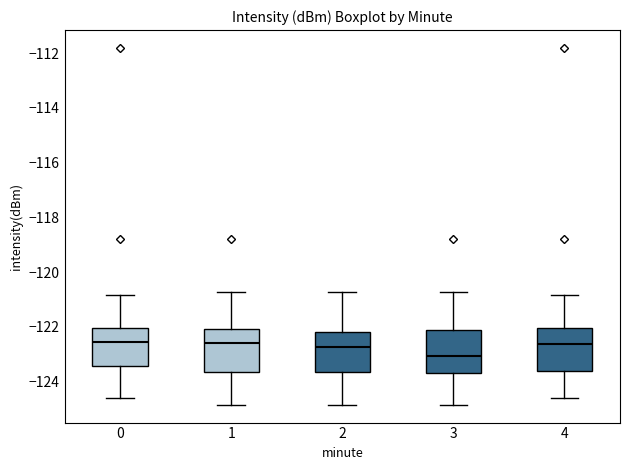

Reading left to right, transcribe this box plot: for each box, give where its median line is, the range the box spans, and where its two whiskers end, as read against the y-axis. The values are not printed on the chart, so give them approximately, as read against the axis.

0: median -122.6, box -123.4 to -122.0, whiskers -124.6 to -120.8
1: median -122.6, box -123.6 to -122.0, whiskers -124.8 to -120.8
2: median -122.8, box -123.6 to -122.2, whiskers -124.8 to -120.8
3: median -123.0, box -123.6 to -122.2, whiskers -124.8 to -120.8
4: median -122.6, box -123.6 to -122.0, whiskers -124.6 to -120.8